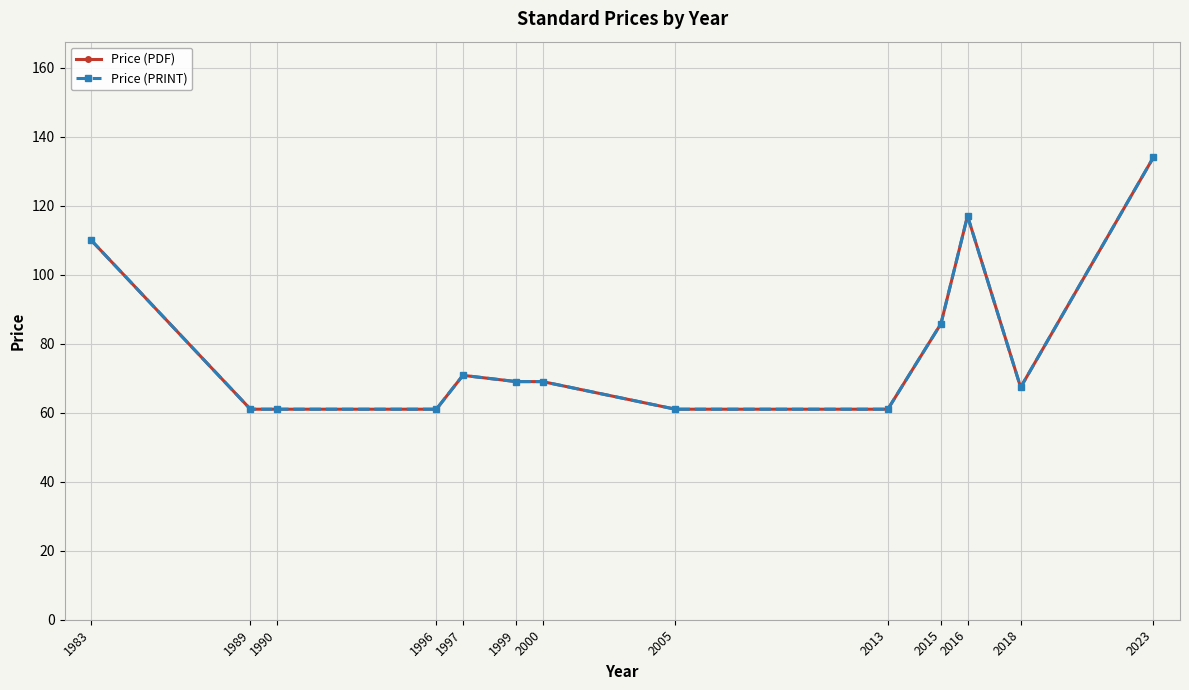

Does the chart display data point markers on the line(s)?

Yes